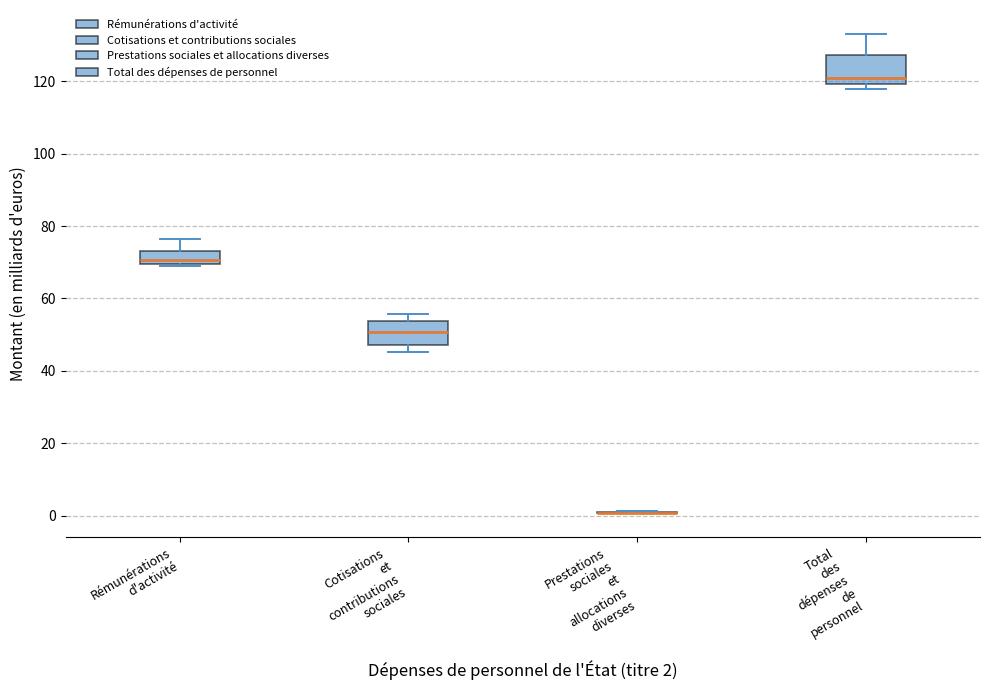

Where is the lower edge of the box for Total des dépenses de personnel on the y-axis? The values are not printed on the chart, so give them approximately, as read against the axis.

120